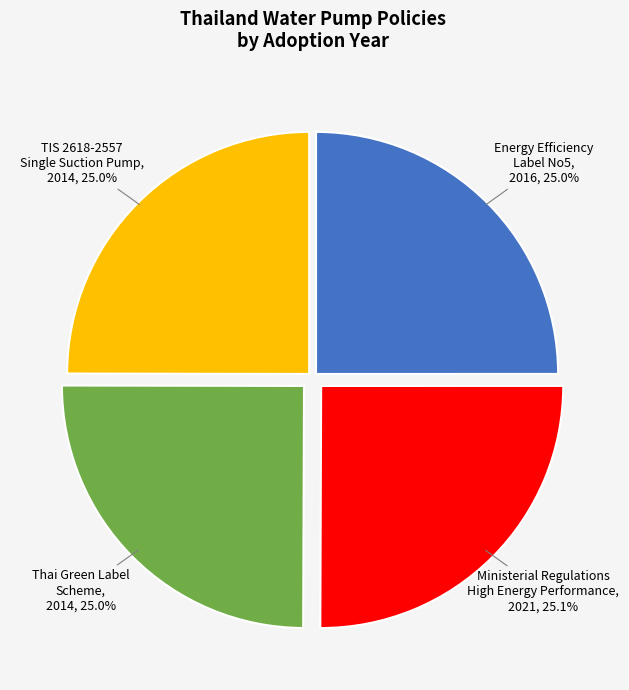

Does any single category account for the majority?

No